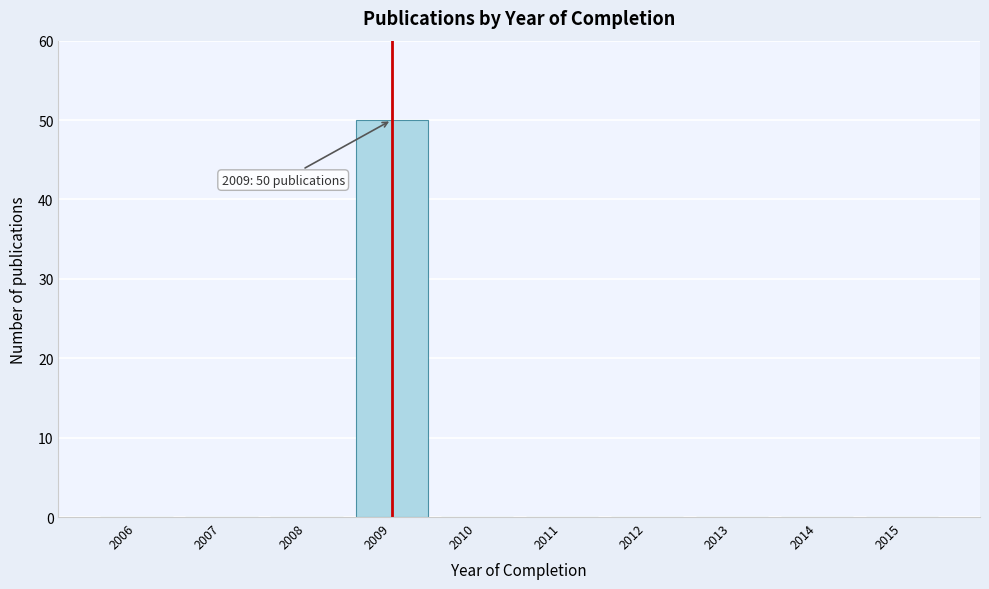

Reading right to left, what are all the values shown in this chart?

2015=0	2014=0	2013=0	2012=0	2011=0	2010=0	2009=50	2008=0	2007=0	2006=0